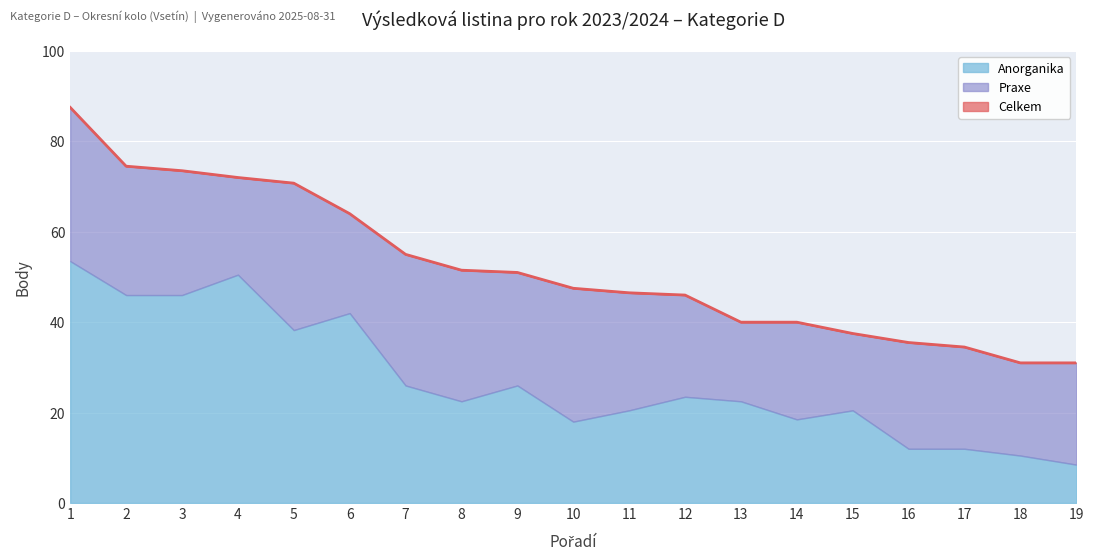

Is it true that Celkem equals 54.5 at 16?

False